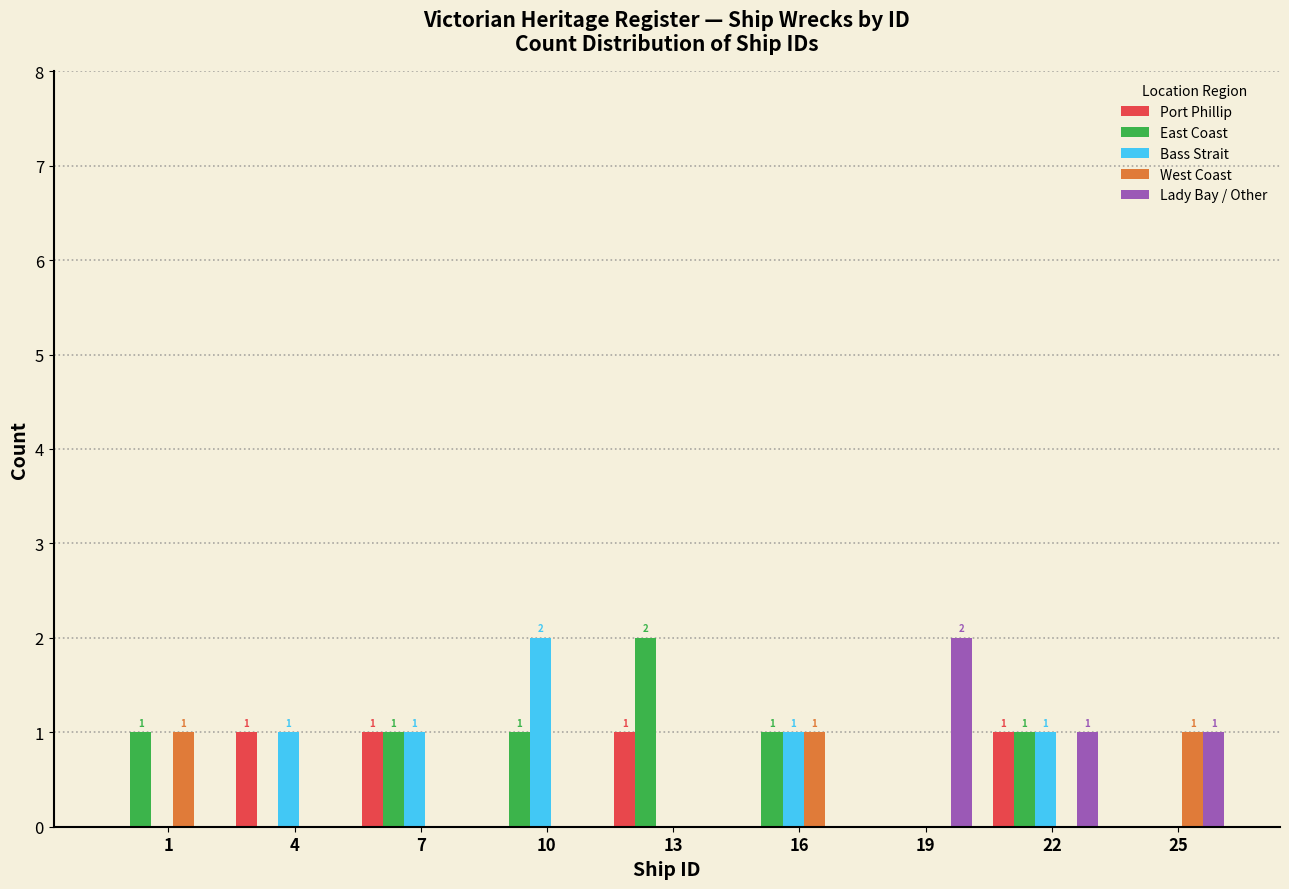

What is the total value across all series at 7?

3